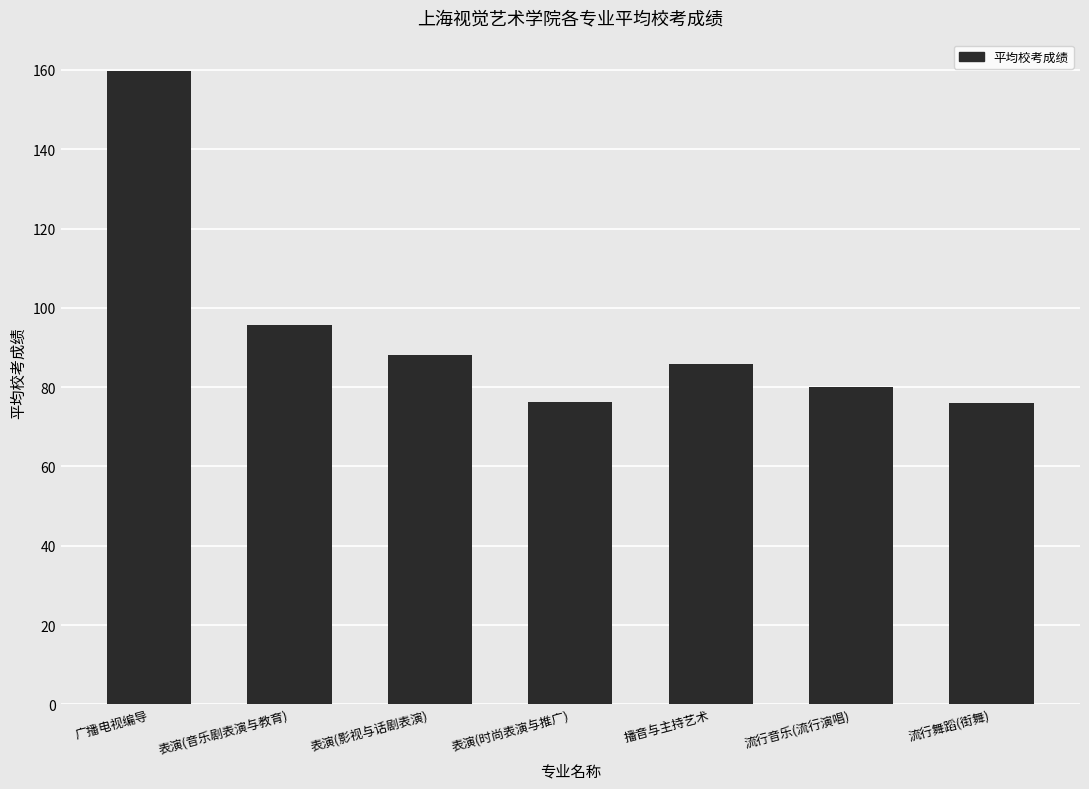

Where is the data nearest to the value 117?

表演(音乐剧表演与教育)